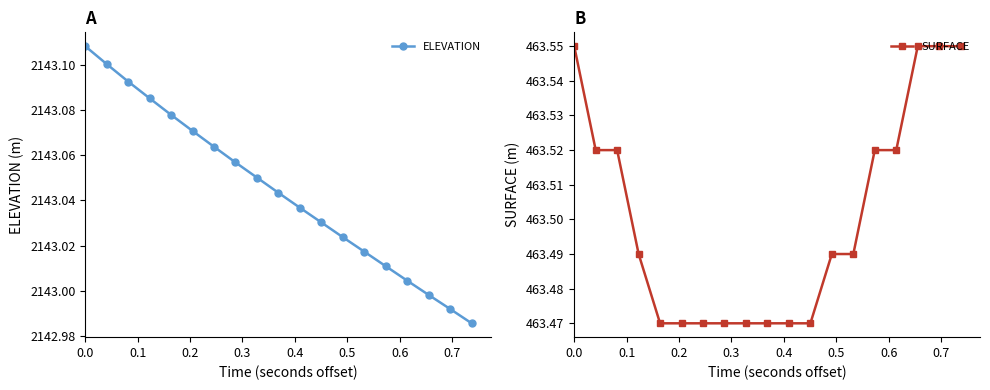

How many distinct data groups are displayed?

2